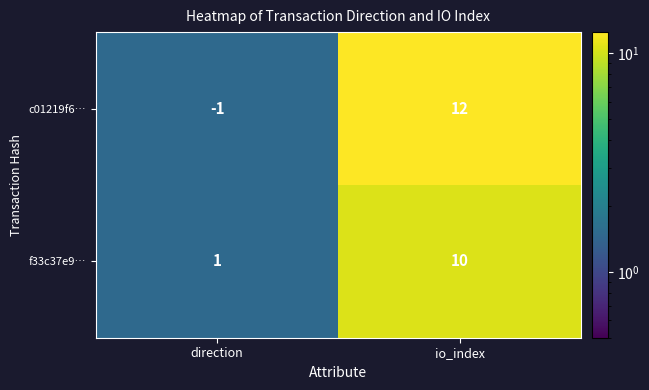

What is the approximate value of c01219f6… at io_index?

12